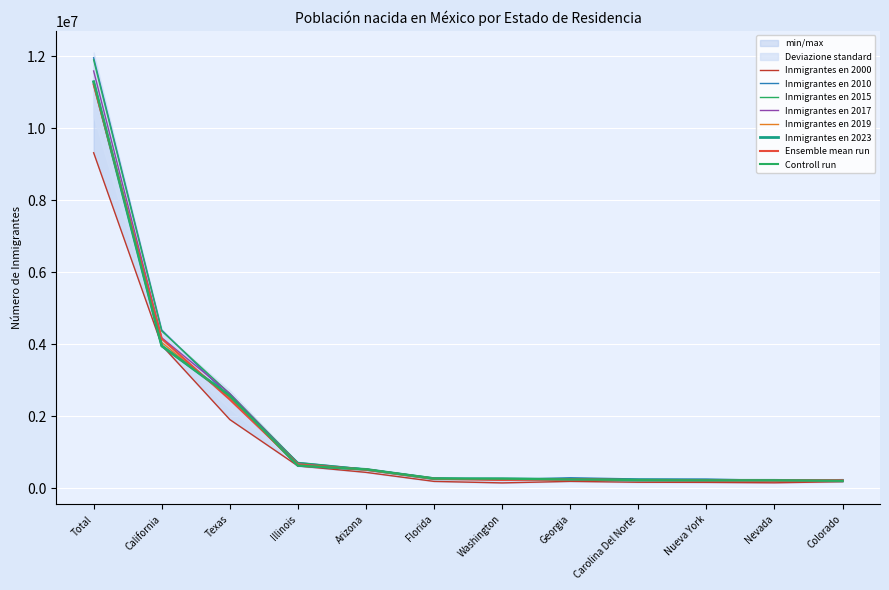

Where does the Inmigrantes en 2023 series first go above 269144?

Total